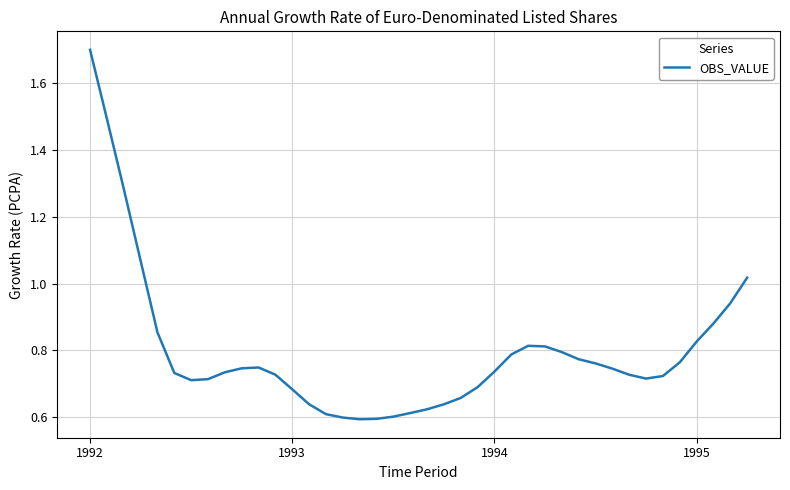

What is the value of the 33rd point from the left?

0.7